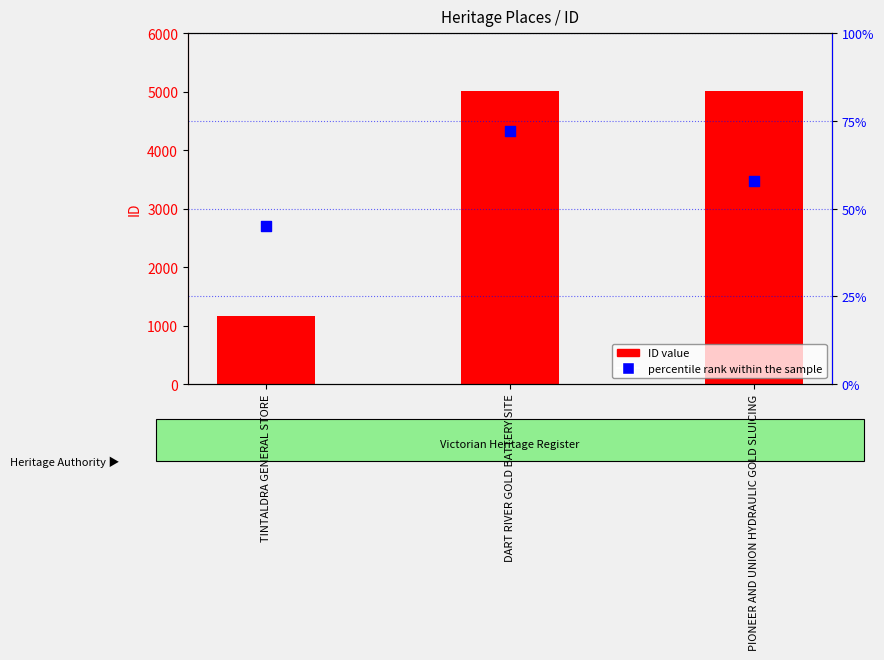

What are all the series names shown in the legend?

ID value, percentile rank within the sample